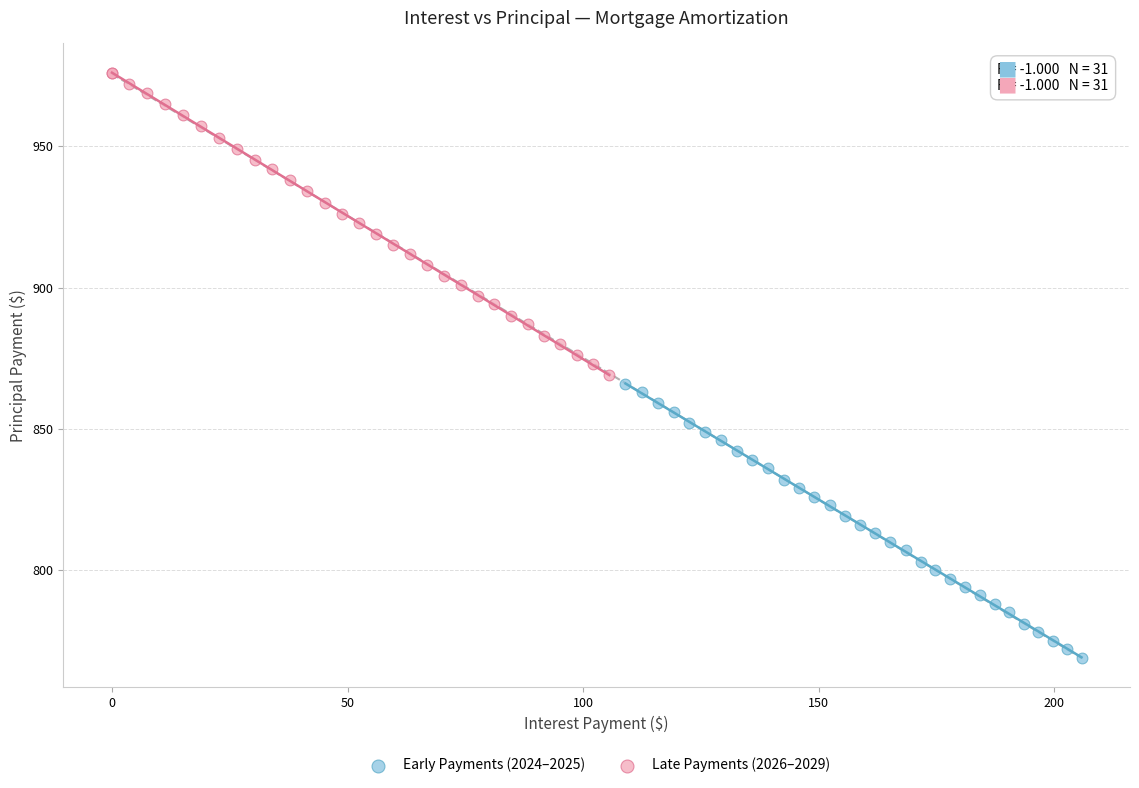

What are all the series names shown in the legend?

Early Payments (2024–2025), Late Payments (2026–2029)